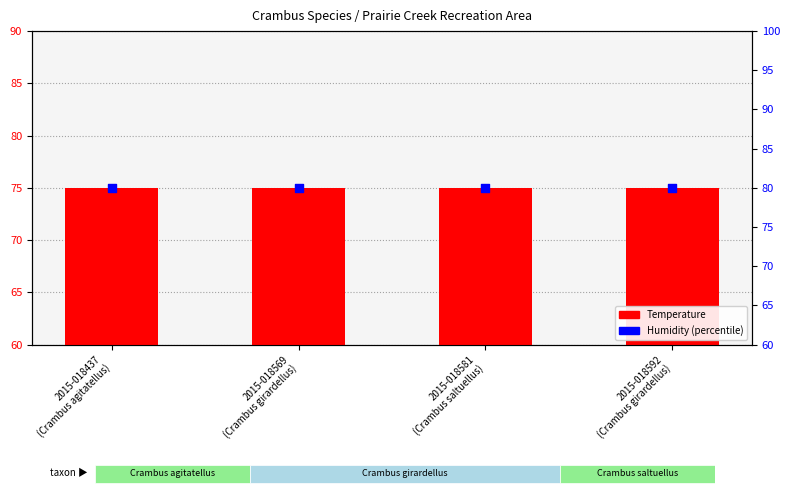

What is the total value across all series at 2015-018569
(Crambus girardellus)?

155